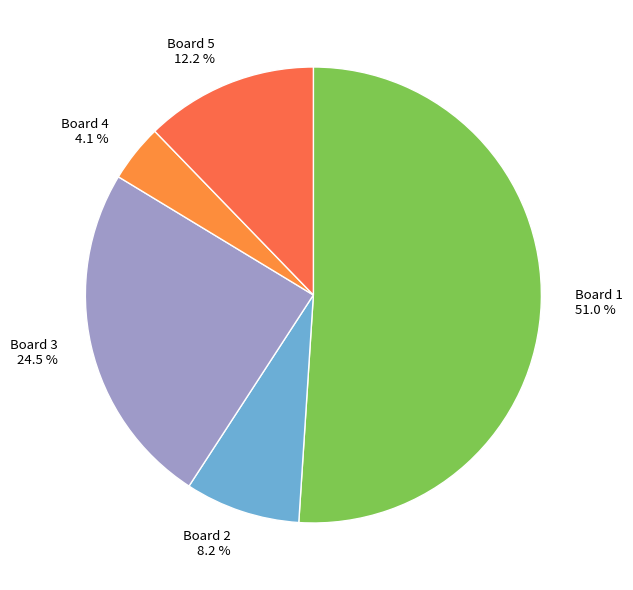

Rank the categories by value from highest to lowest.

Board 1, Board 3, Board 5, Board 2, Board 4